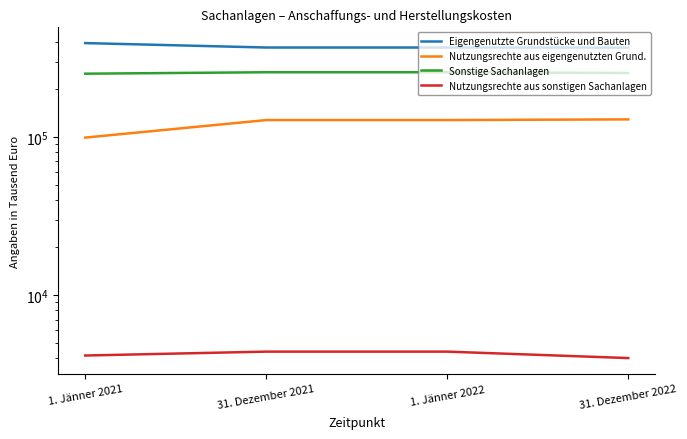

At how many categories does at least one series exceed 173525?

4